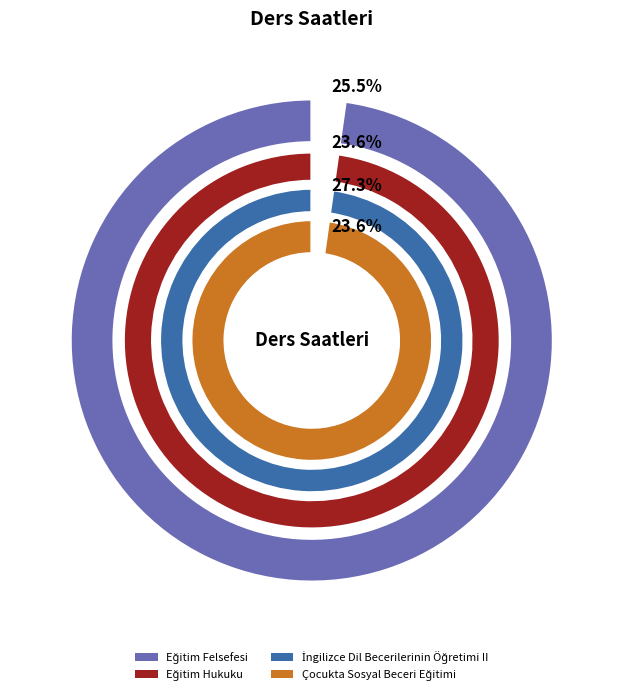

To the nearest percent, what percentage of the pie is Çocukta Sosyal Beceri Eğitimi?

24%